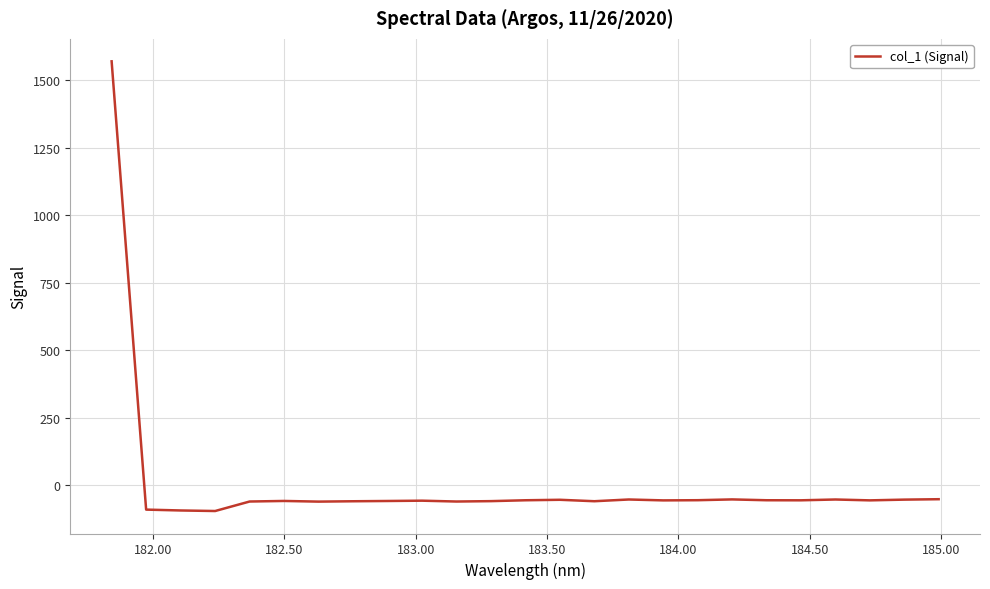

What is the maximum value shown in the chart?

1569.2